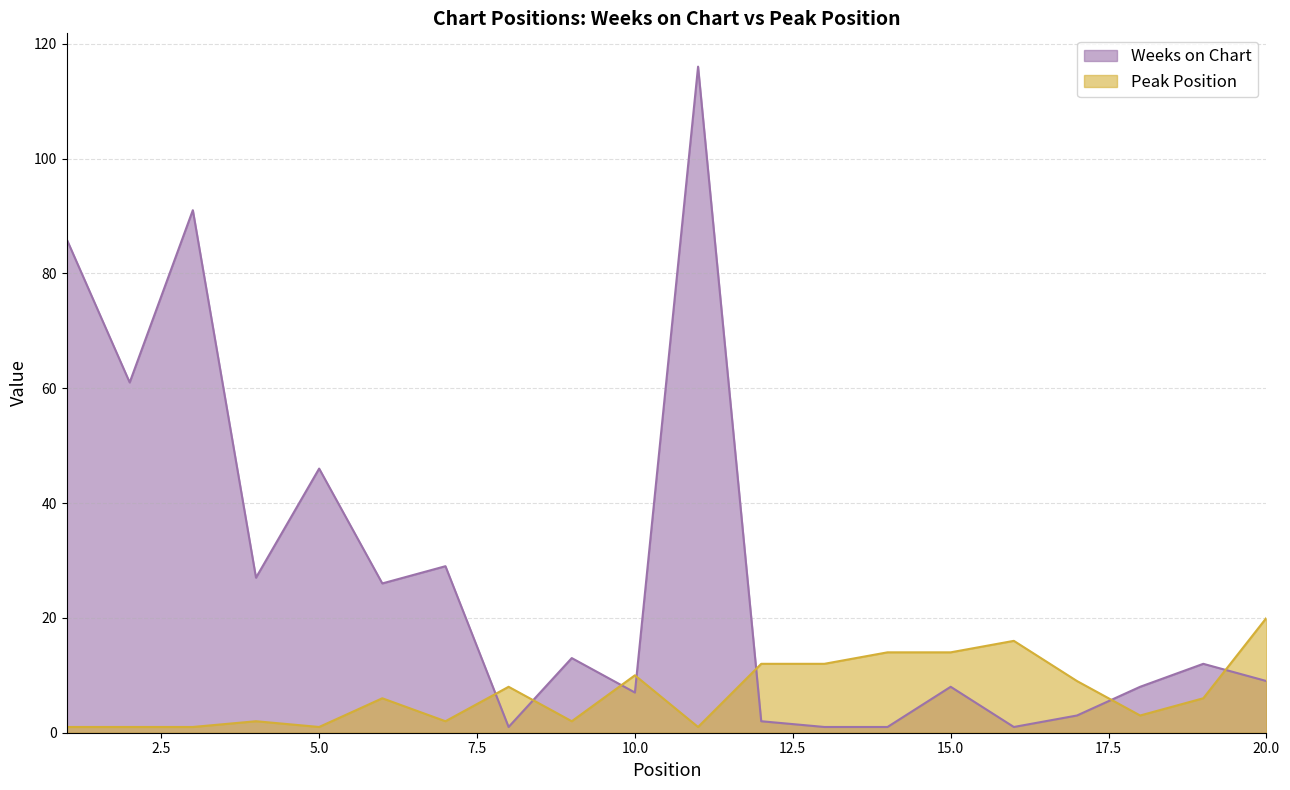

List the series in order of their overall mean, lowest first.

Peak Position, Weeks on Chart